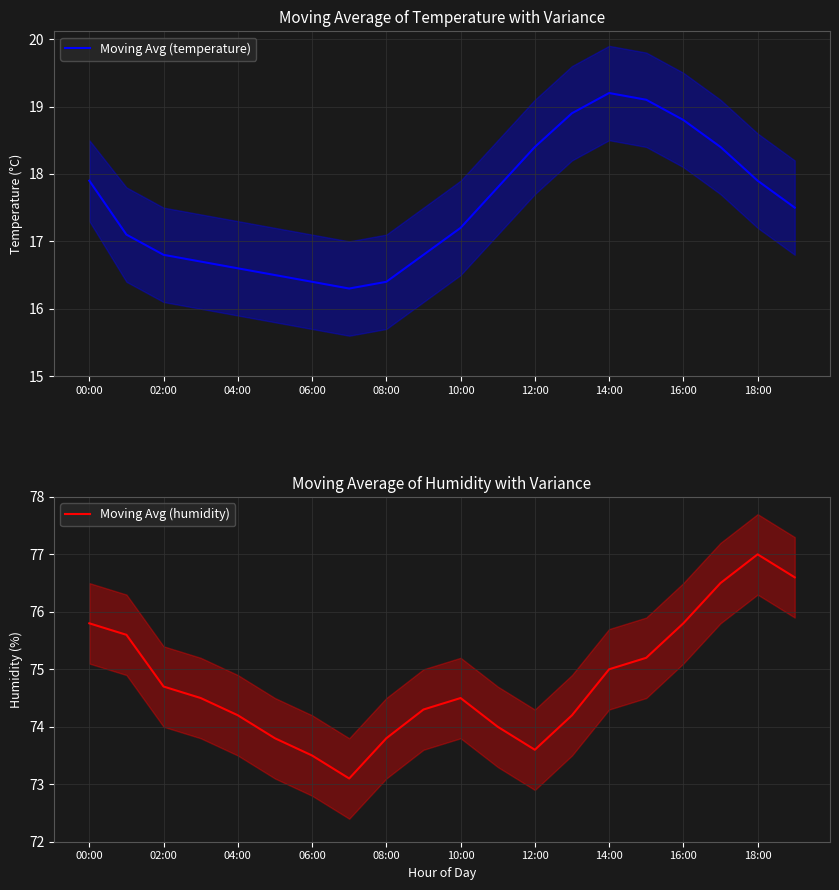

What is the lowest value of the Moving Avg (temperature) series?

16.3